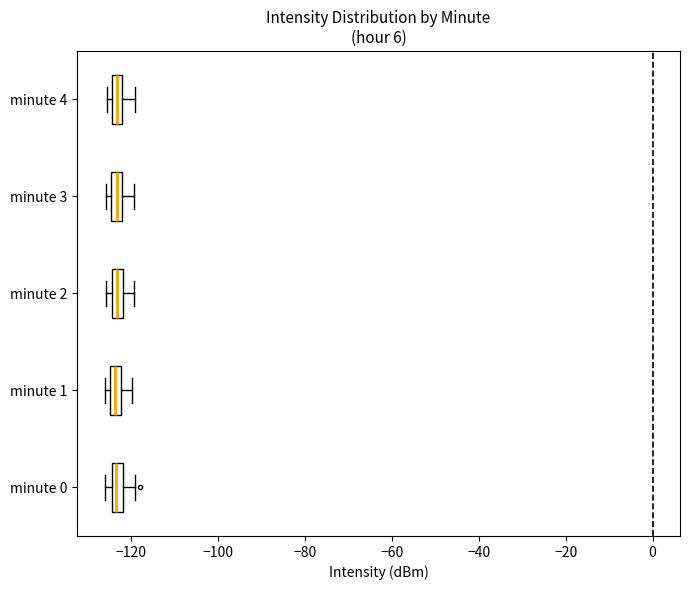

Where does the right whisker of the box for minute 2 end on the x-axis? The values are not printed on the chart, so give them approximately, as read against the axis.

-120